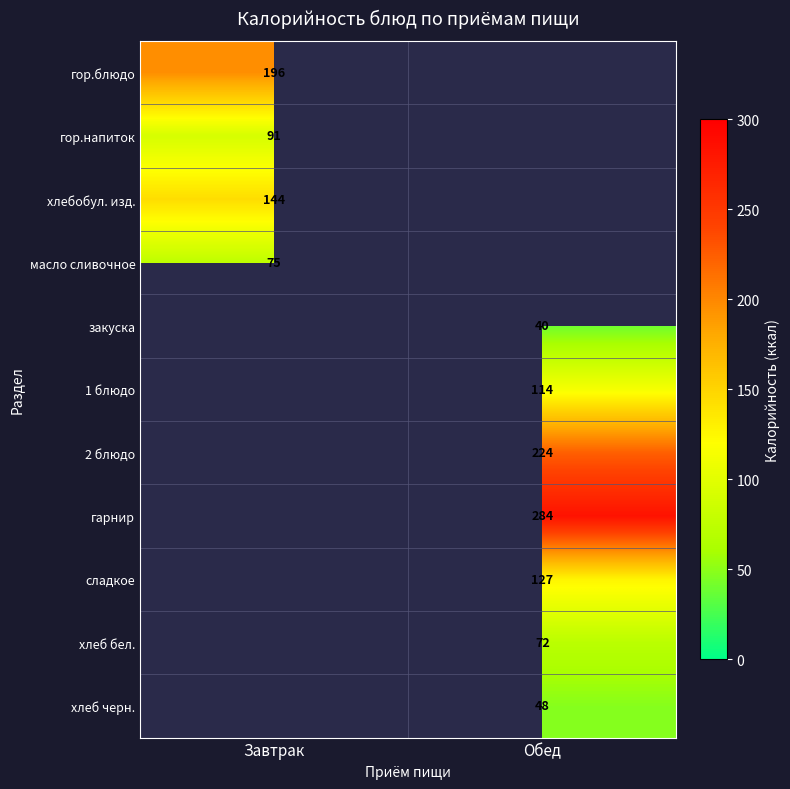

Which label corresponds to the largest value in the chart?

Обед